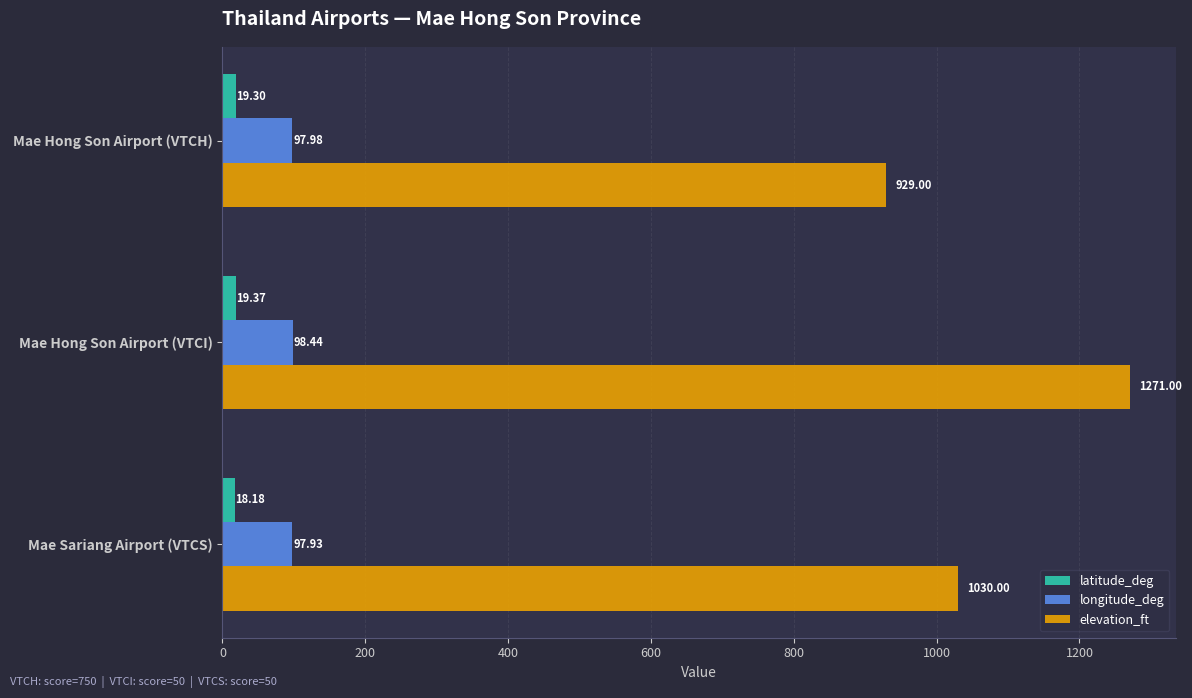

What is the average value of the longitude_deg series?

98.1